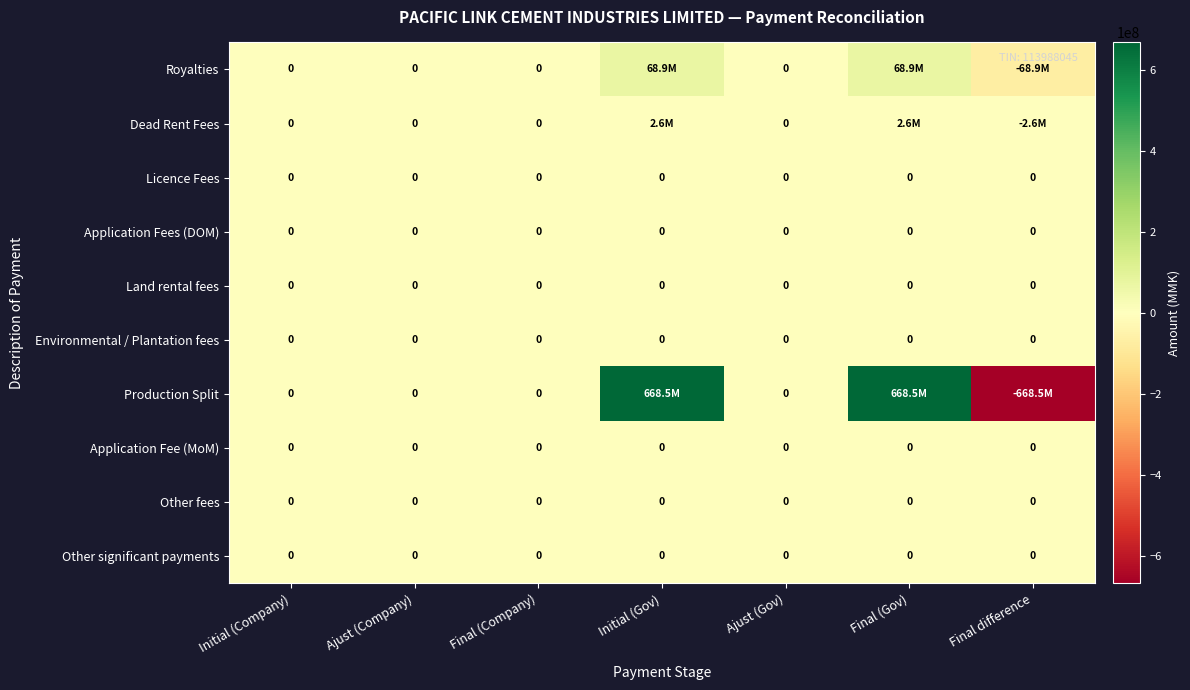

What is the greatest value displayed?

668473560